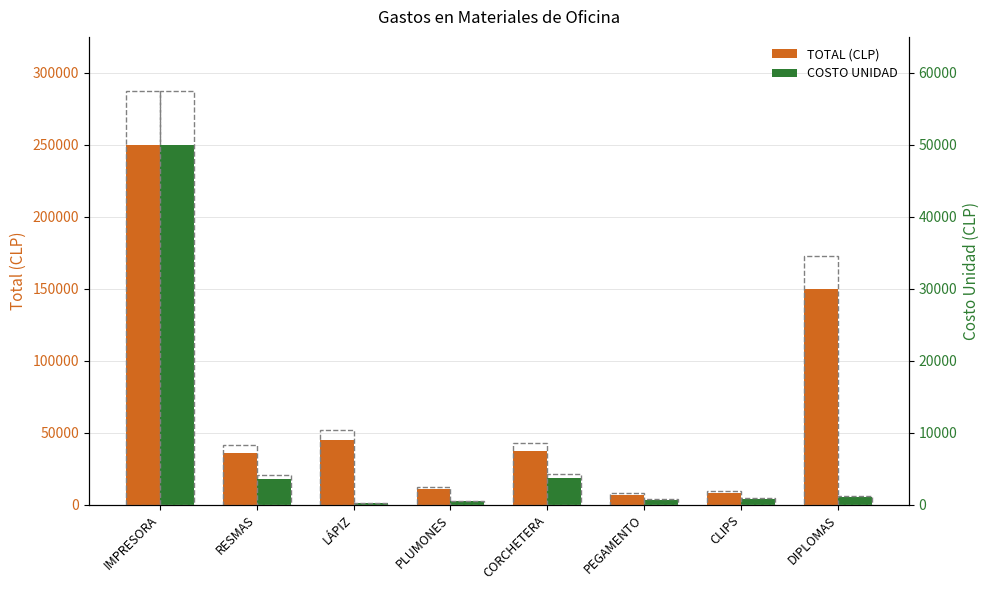

At which category is the sum across all series the highest?

IMPRESORA